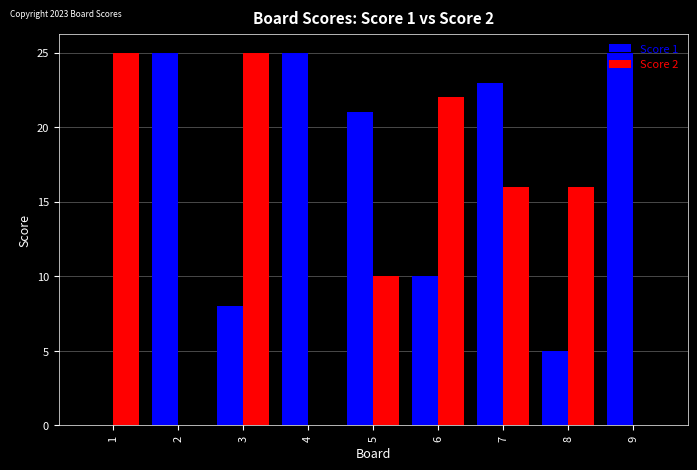

At which label is Score 1 closest to 12?

6